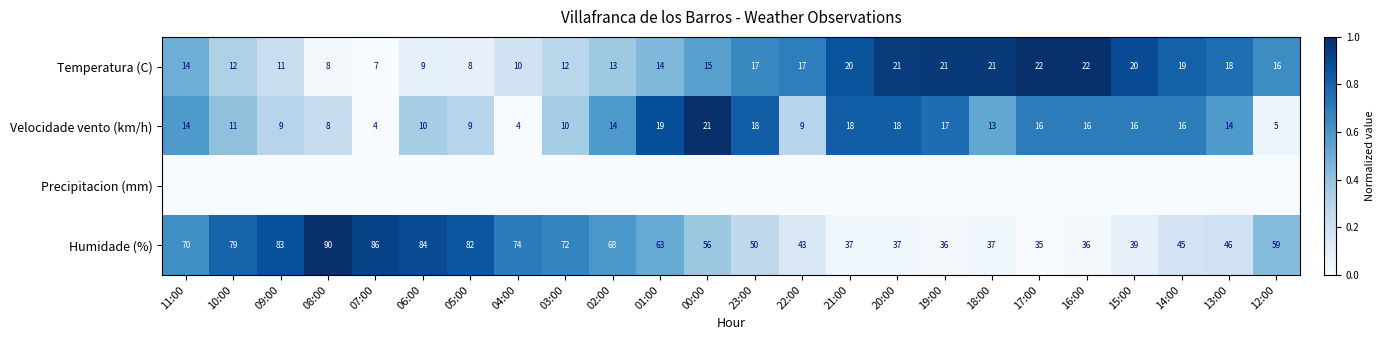

Where does the Temperatura (C) series first go above 16?

23:00